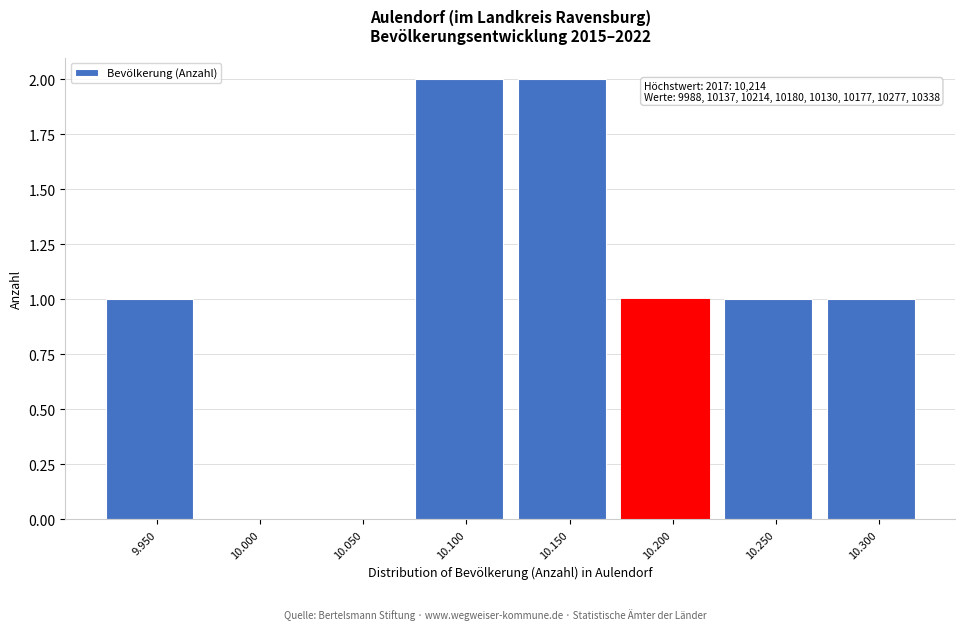

Reading left to right, what are all the values shown in this chart?

9.950=1	10.000=0	10.050=0	10.100=2	10.150=2	10.200=1	10.250=1	10.300=1